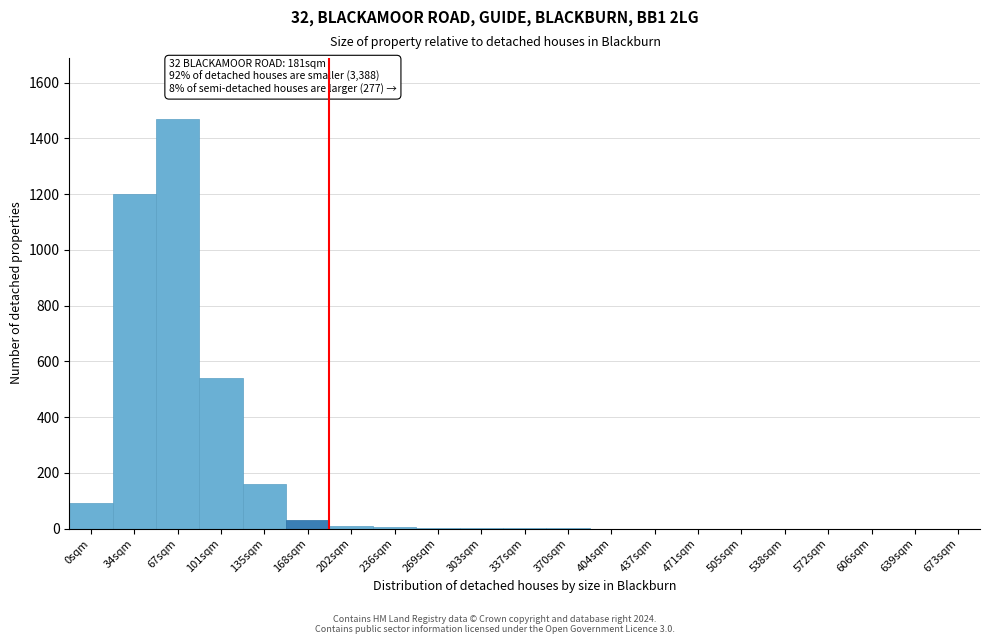

Approximately how many times larger is the value at 135sqm compared to 101sqm?

0.3